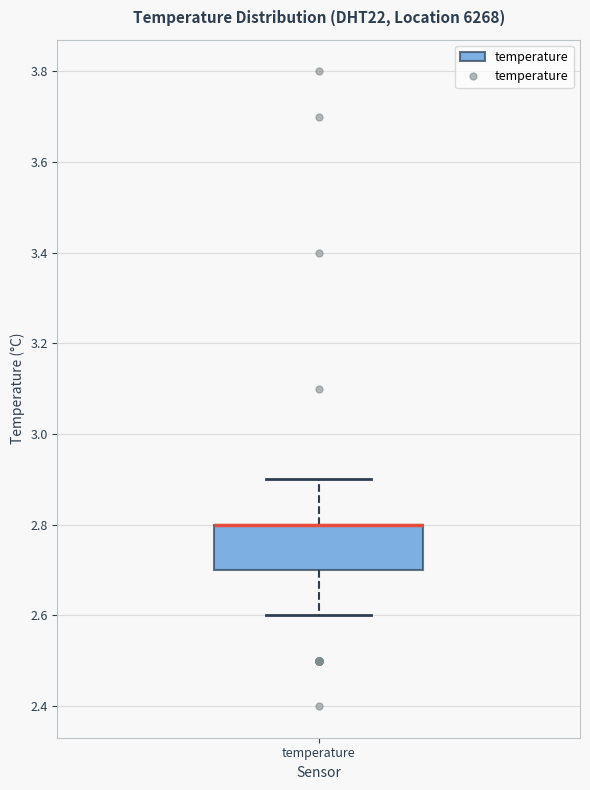

Read this box plot against the y-axis: the position of the median line, the range covered by the box, and the ends of both whiskers. The values are not printed on the chart, so give them approximately, as read against the axis.

median 2.8 (drawn on the box's upper edge), box 2.7 to 2.8, whiskers 2.6 to 2.9